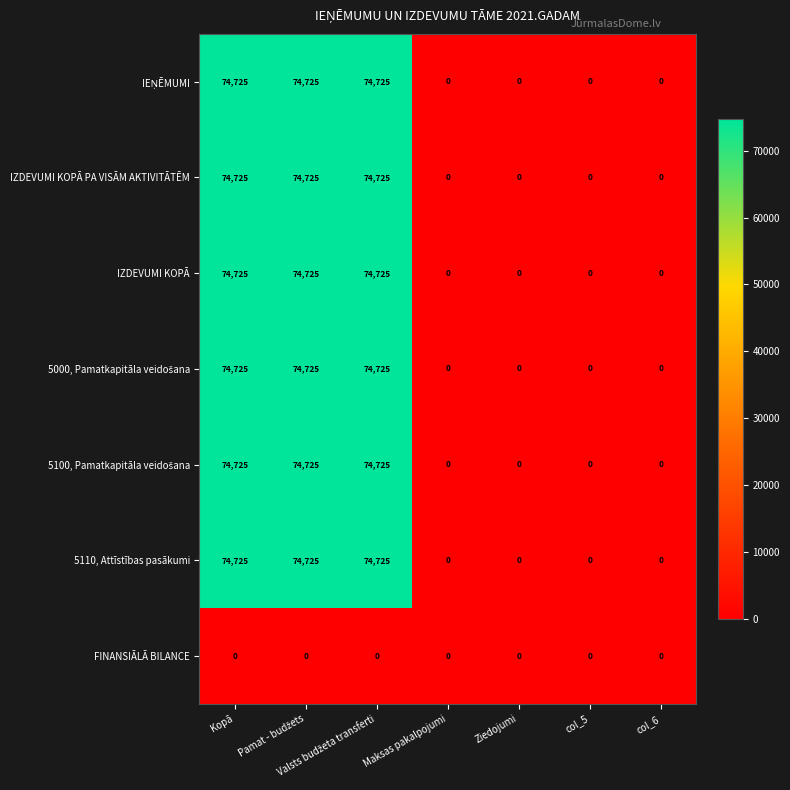

At how many categories does at least one series exceed 70315?

3